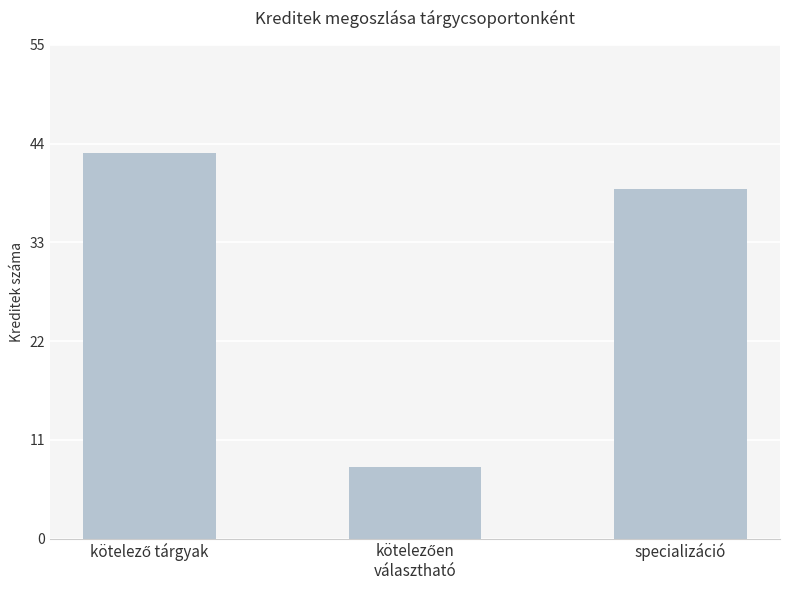

How many distinct data groups are displayed?

1